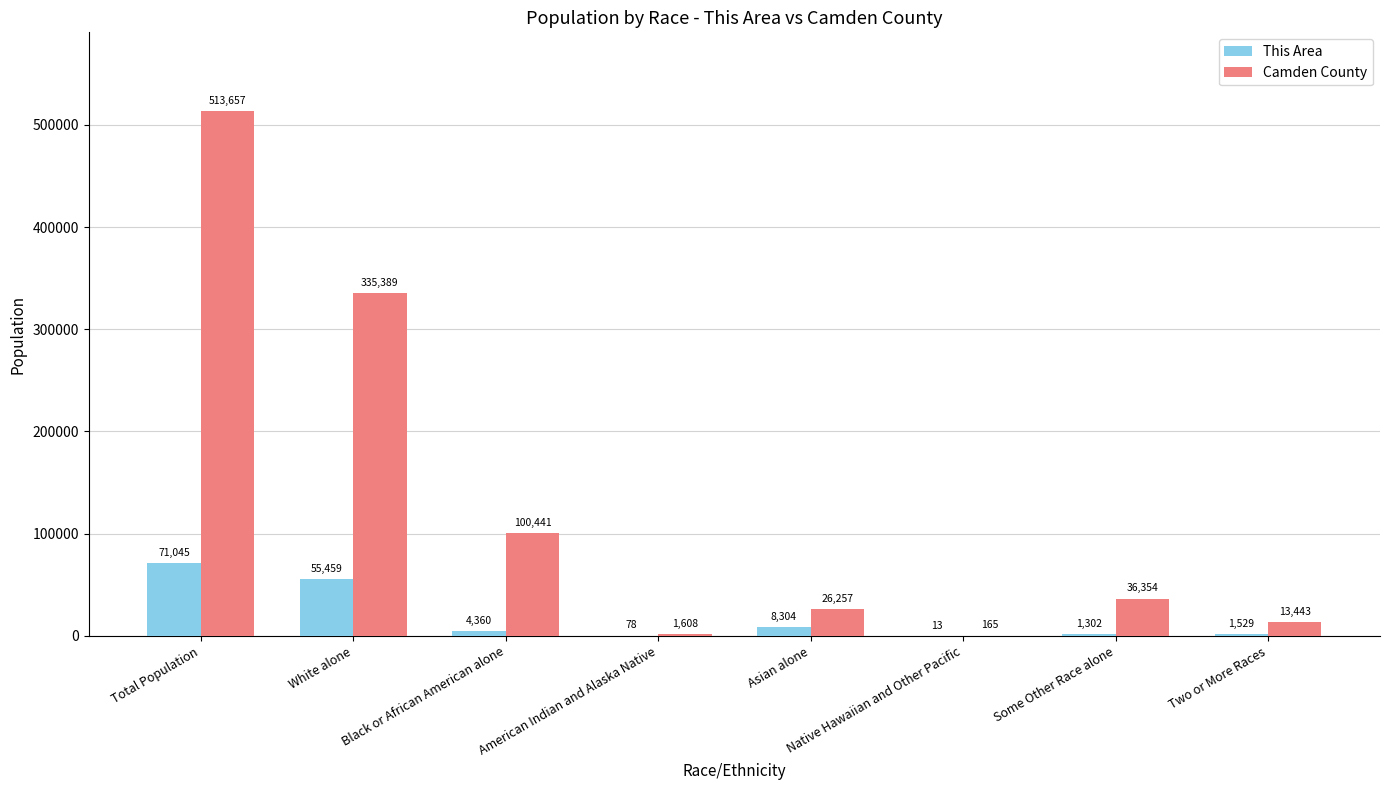

Reading left to right, list all the values displayed in this chart.

This Area: Total Population=71045	White alone=55459	Black or African American alone=4360	American Indian and Alaska Native=78	Asian alone=8304	Native Hawaiian and Other Pacific=13	Some Other Race alone=1302	Two or More Races=1529
Camden County: Total Population=513657	White alone=335389	Black or African American alone=100441	American Indian and Alaska Native=1608	Asian alone=26257	Native Hawaiian and Other Pacific=165	Some Other Race alone=36354	Two or More Races=13443